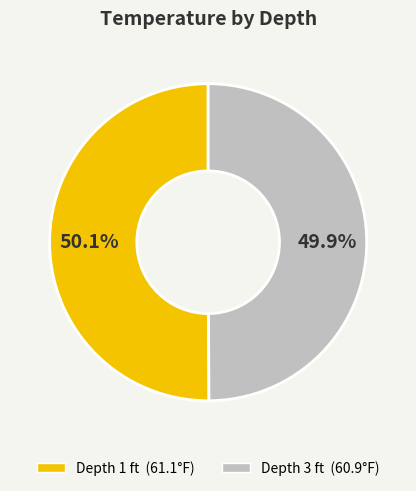

Is there any slice that represents more than half of the pie?

Yes